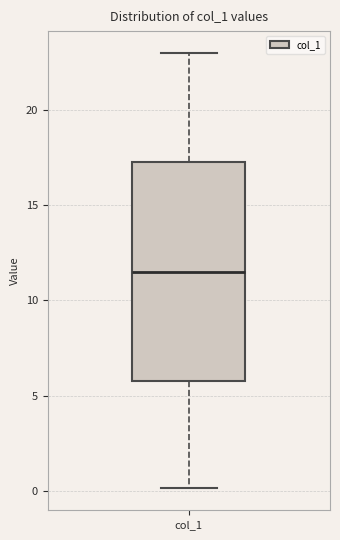

Read this box plot against the y-axis: the position of the median line, the range covered by the box, and the ends of both whiskers. The values are not printed on the chart, so give them approximately, as read against the axis.

median 11.5, box 6.0 to 17.5, whiskers 0.0 to 23.0